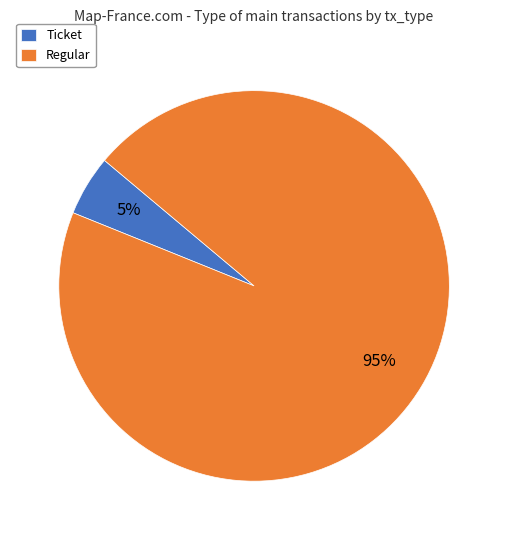

Which category has the smallest portion of the pie?

Ticket